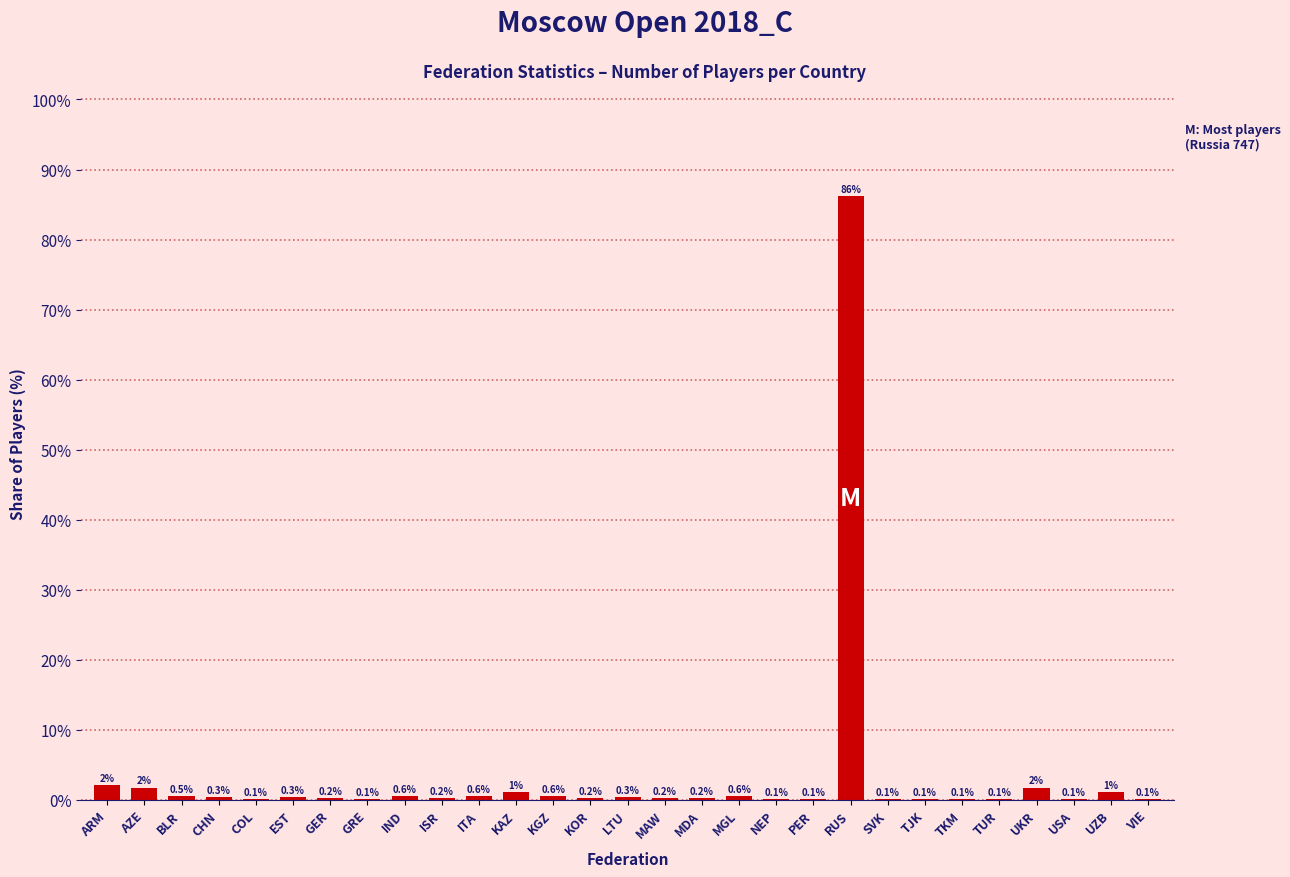

Is it true that the value at TKM is 0.1?

True